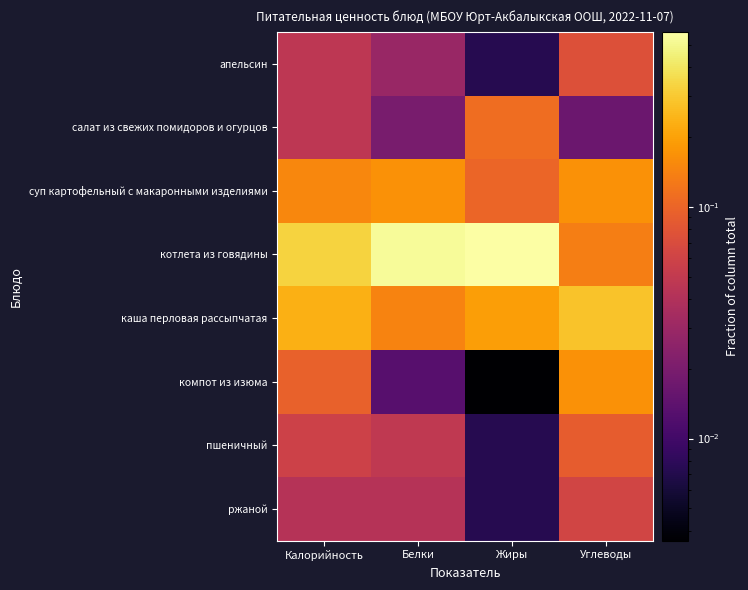

At which category is the sum across all series the highest?

Калорийность